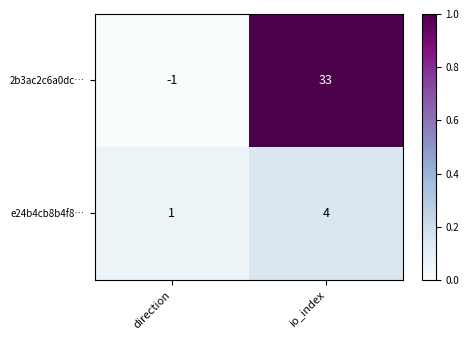

At which label is 2b3ac2c6a0dc… closest to 16?

direction